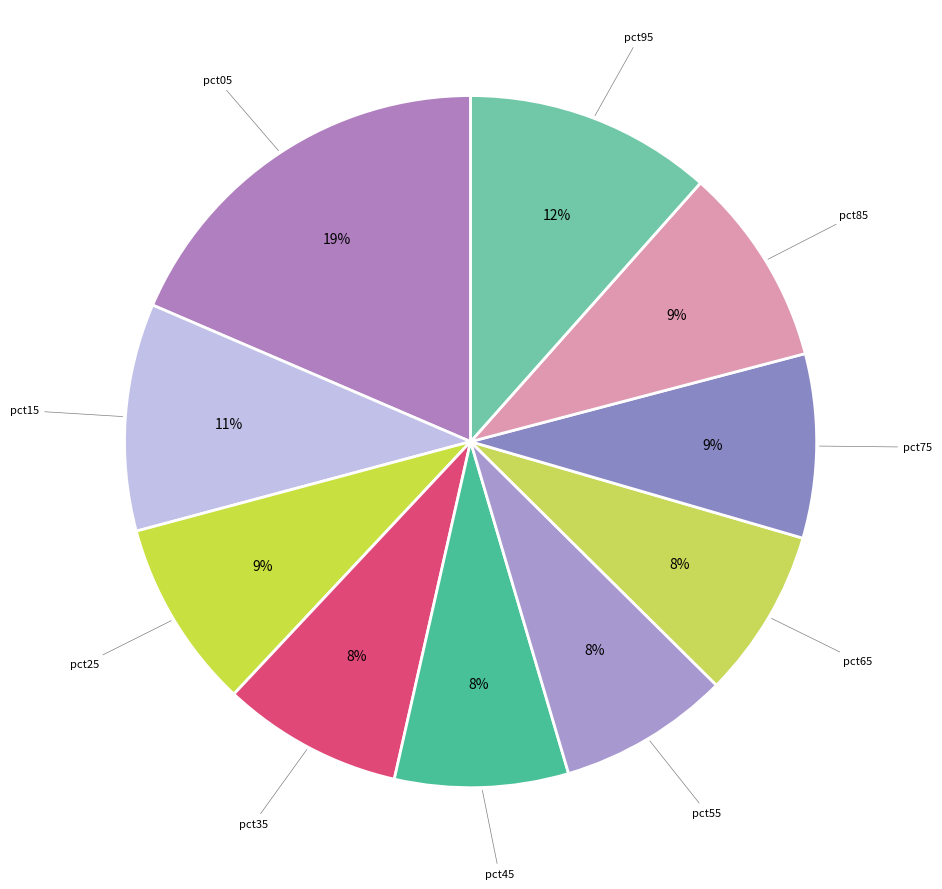

Does any single category account for the majority?

No